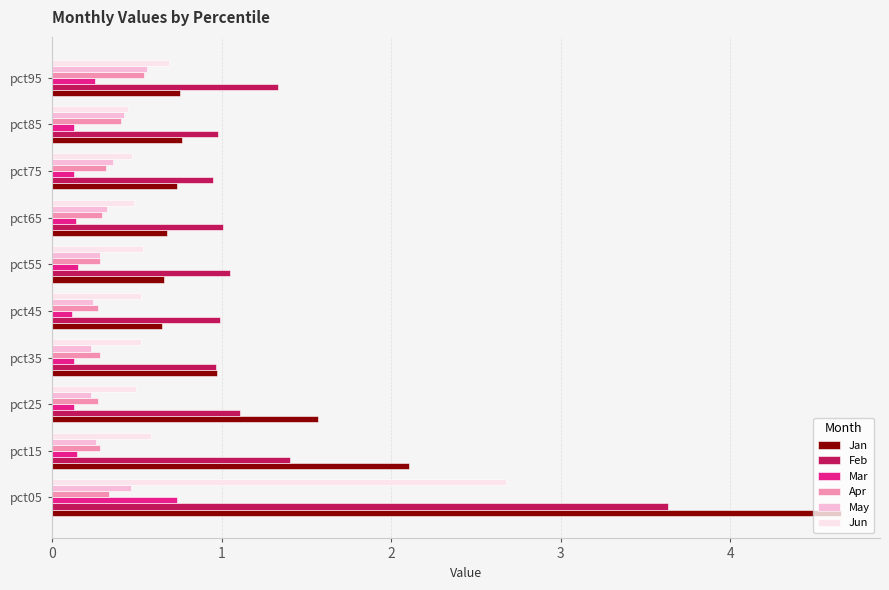

The value of May at pct05 is 0.5. True or false?

True